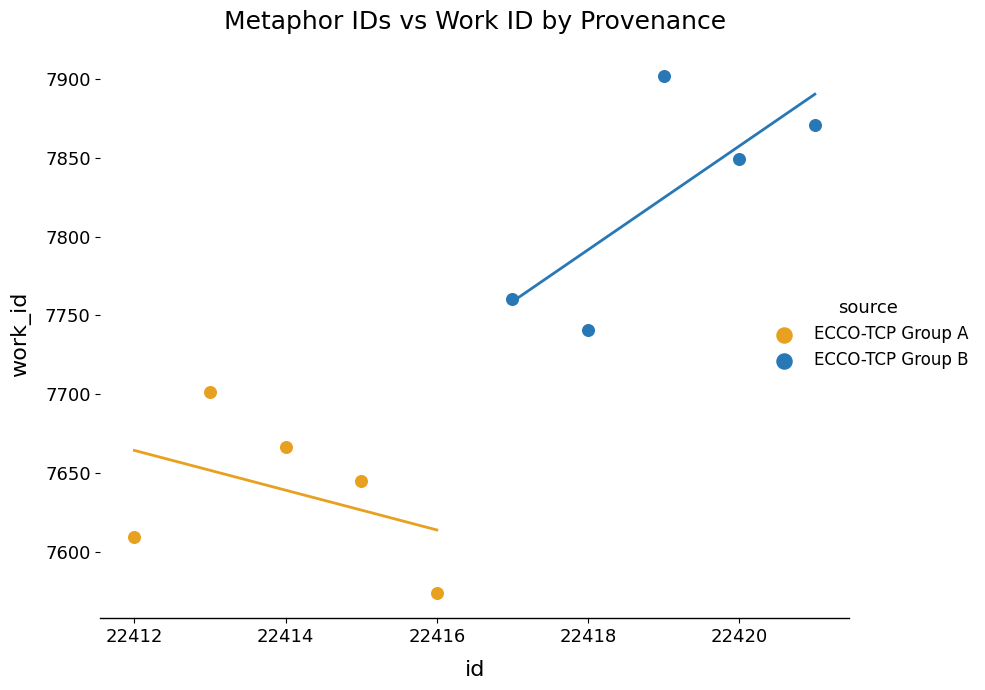

Which series has the largest Y range (max minus min)?

ECCO-TCP Group B